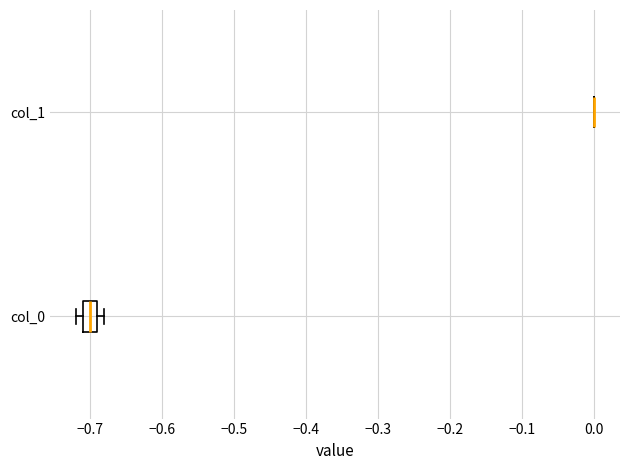

Reading bottom to top, transcribe this box plot: for each box, give where its median line is, the range the box spans, and where its two whiskers end, as read against the x-axis. The values are not printed on the chart, so give them approximately, as read against the axis.

col_0: median -0.70, box -0.71 to -0.69, whiskers -0.72 to -0.68
col_1: box collapsed to a line at 0.00, whiskers 0.00 to 0.00